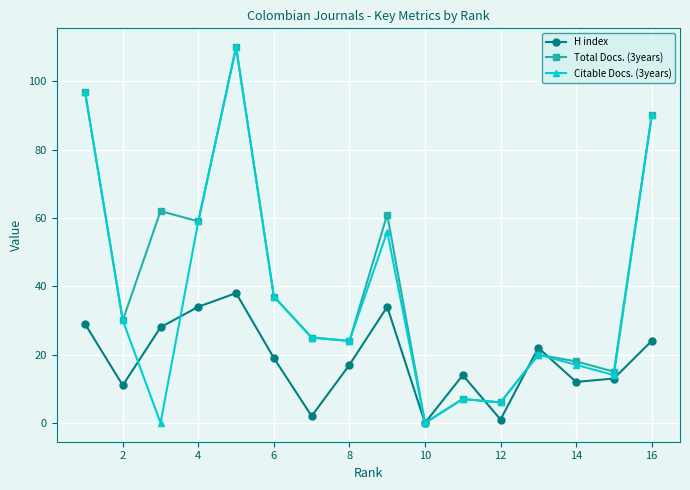

Is it true that Citable Docs. (3years) equals 37 at 6?

True